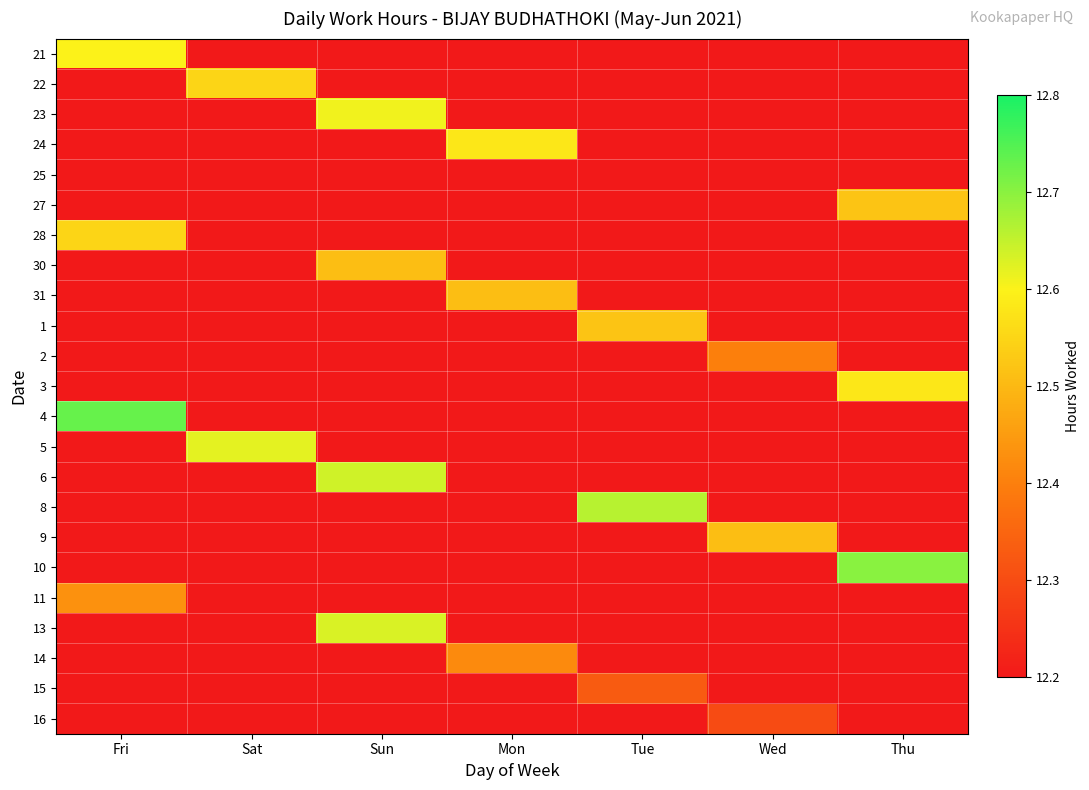

At how many categories does at least one series exceed 12?

7